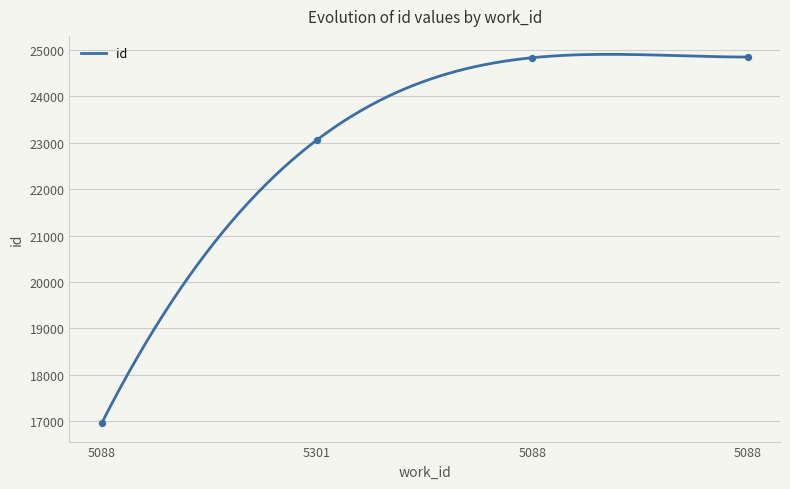

Which has a higher value, 5088 or 5088?

5088